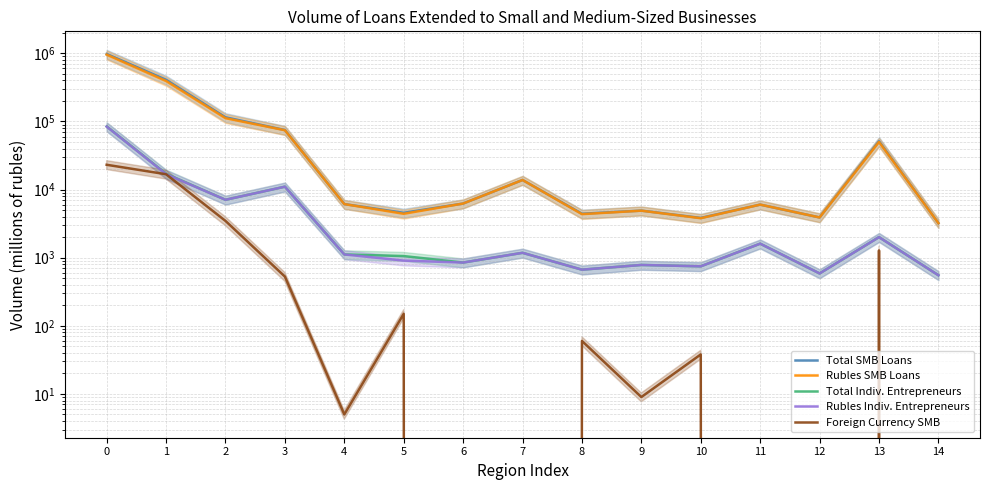

Rank the categories by Total Indiv. Entrepreneurs value from highest to lowest.

0, 1, 3, 2, 13, 11, 7, 4, 5, 6, 9, 10, 8, 12, 14